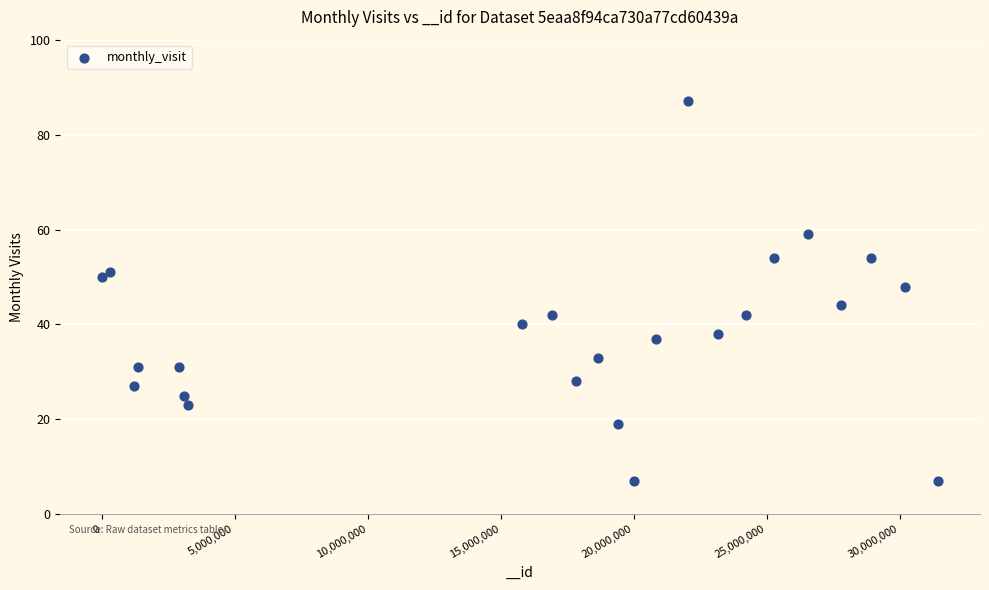

What Y value in the scatter plot is closest to 47?

48